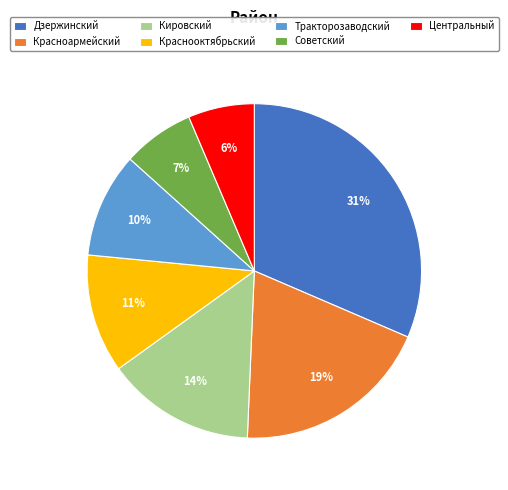

Is it true that Краснооктябрьский is 11% of the pie?

True